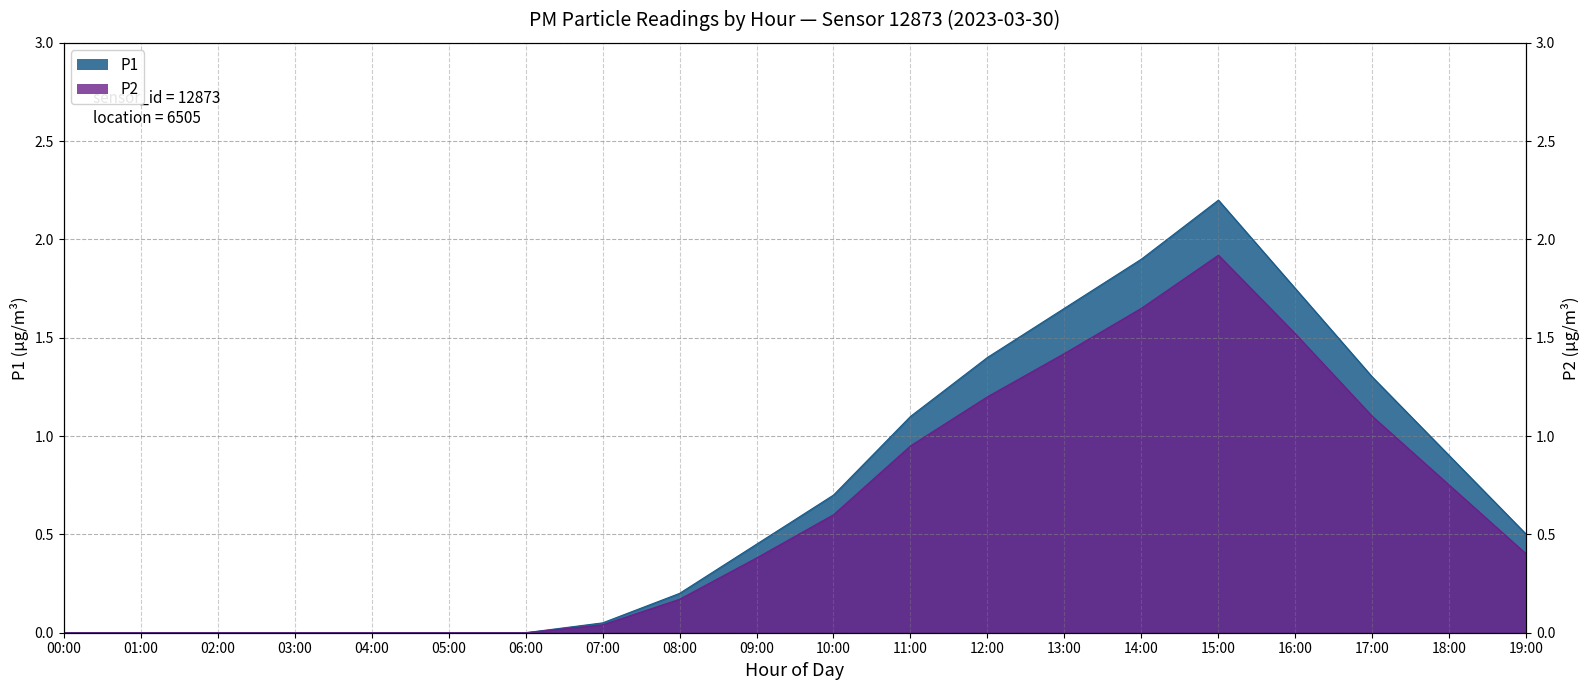

True or false: P2 has a value of 0.0 at 00:00.

True